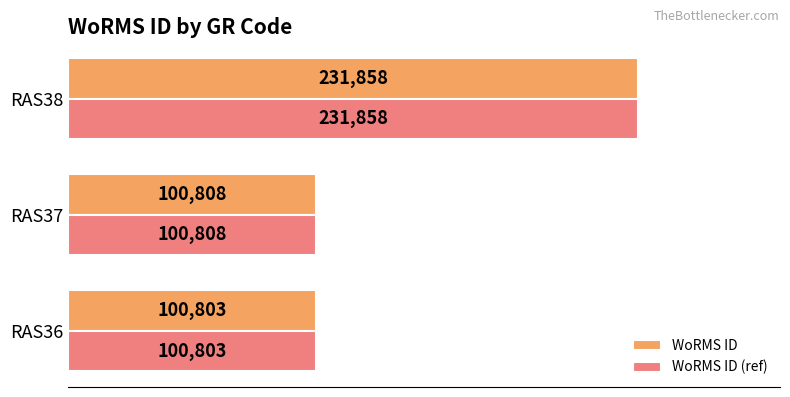

At which category is the sum across all series the highest?

RAS38